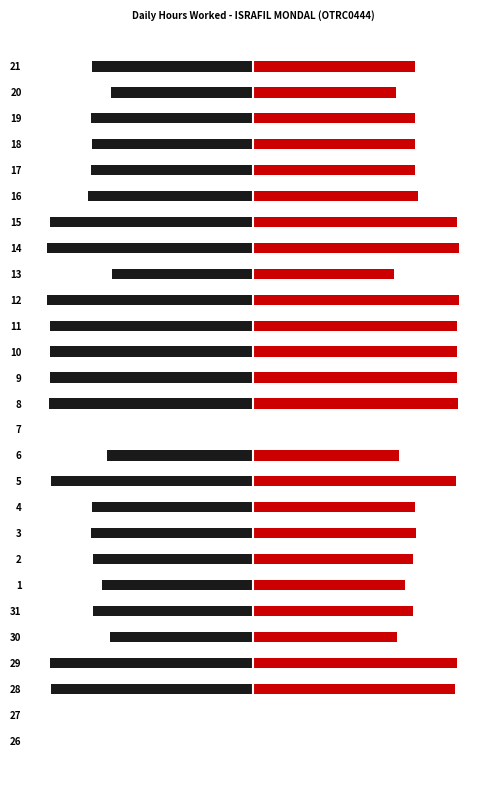

Is it true that Hours Worked (right) equals 7.6 at 19?

False